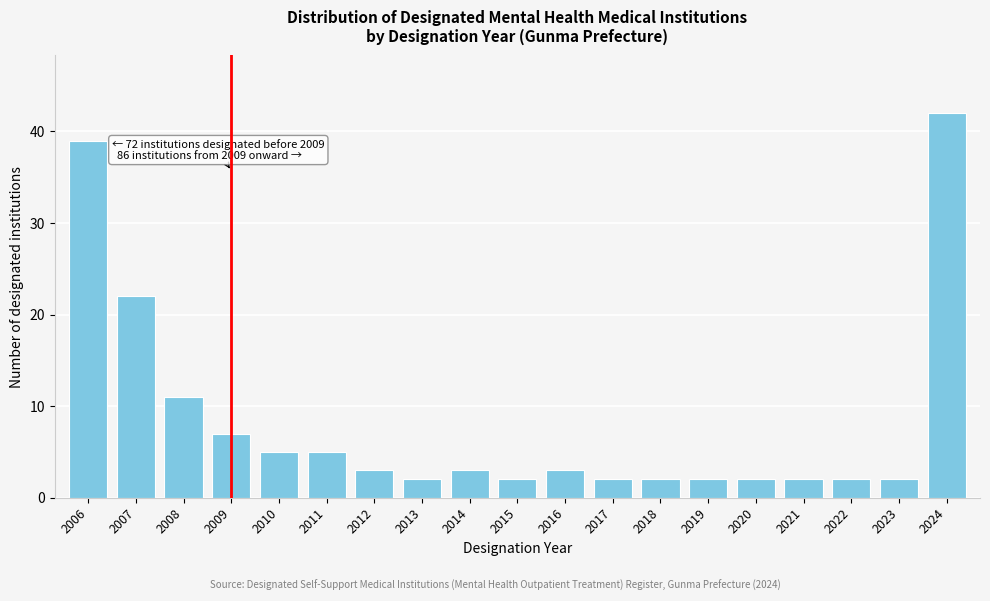

Reading left to right, what are all the values shown in this chart?

39	22	11	7	5	5	3	2	3	2	3	2	2	2	2	2	2	2	42